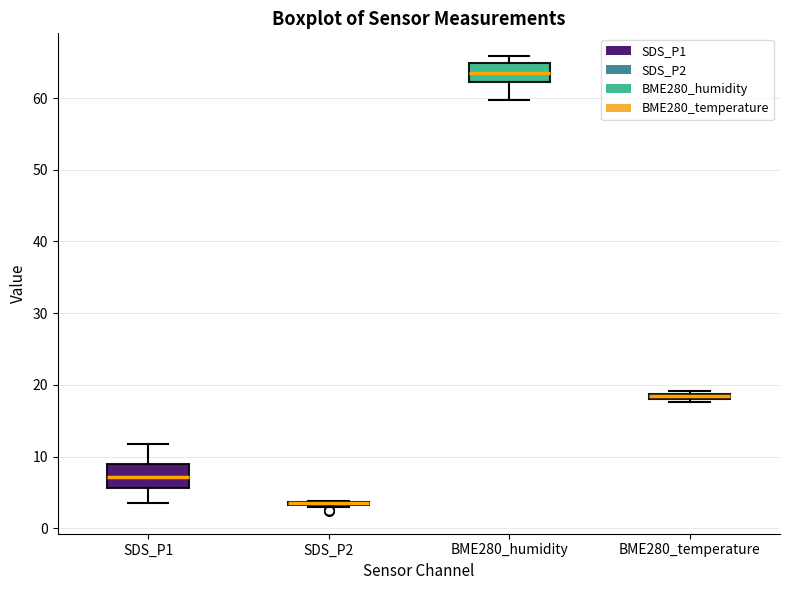

Where does the lower whisker of the box for BME280_humidity end on the y-axis? The values are not printed on the chart, so give them approximately, as read against the axis.

60